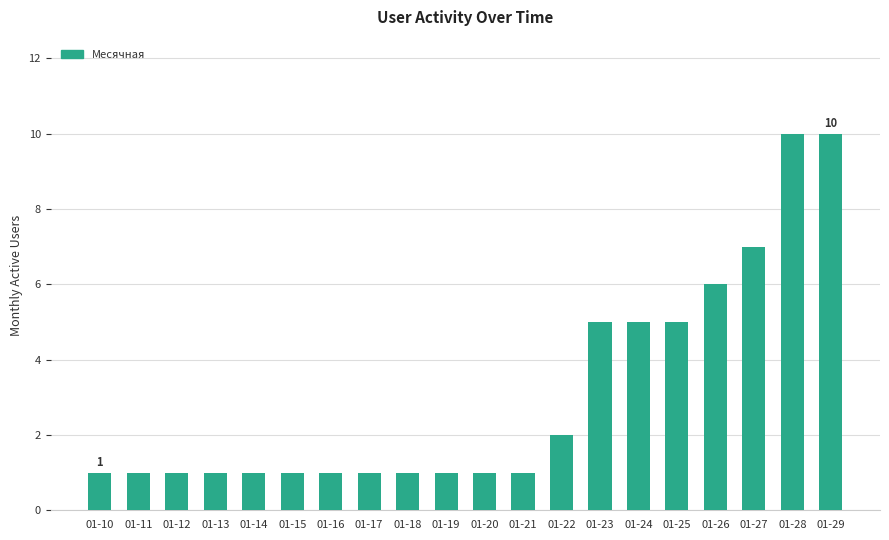

What is the greatest value displayed?

10